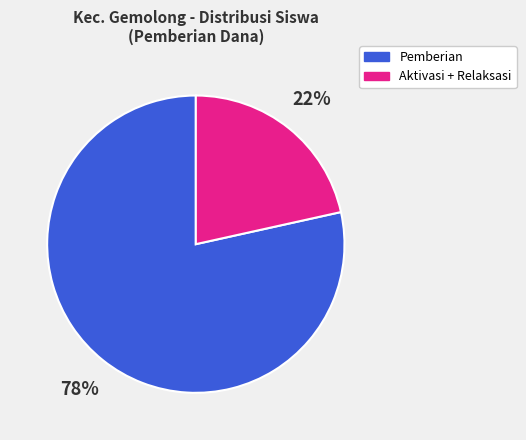

Is there a majority slice in this chart?

Yes